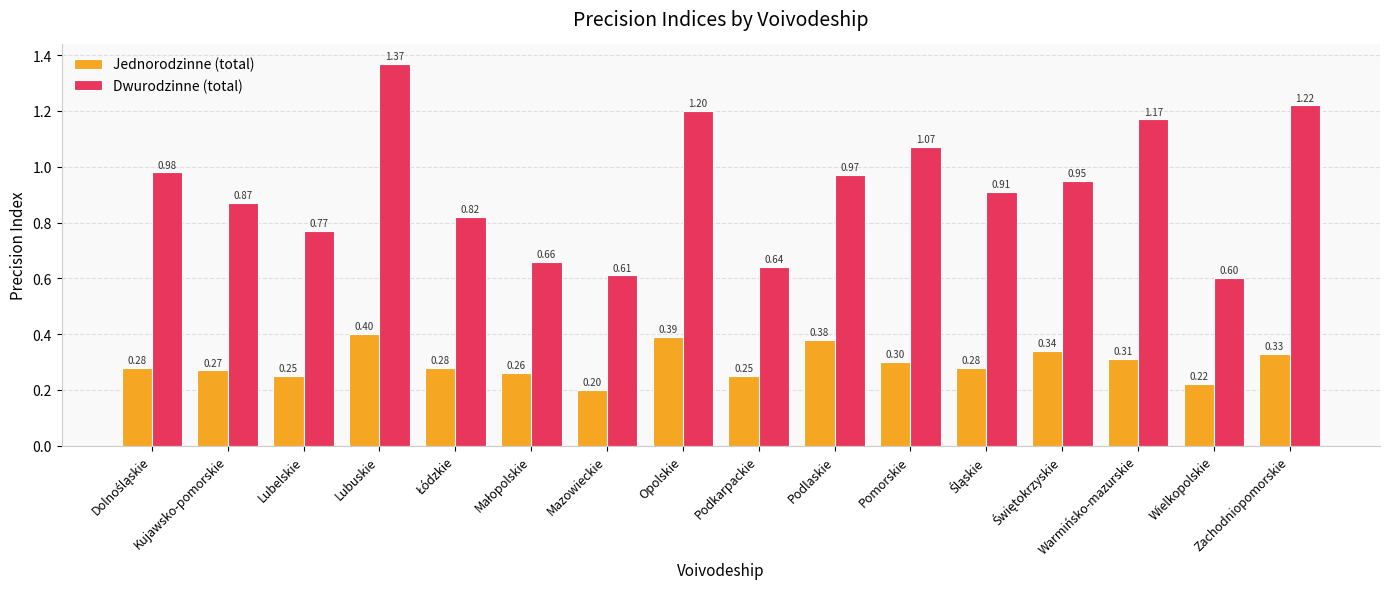

Which series has the widest spread of values?

Dwurodzinne (total)